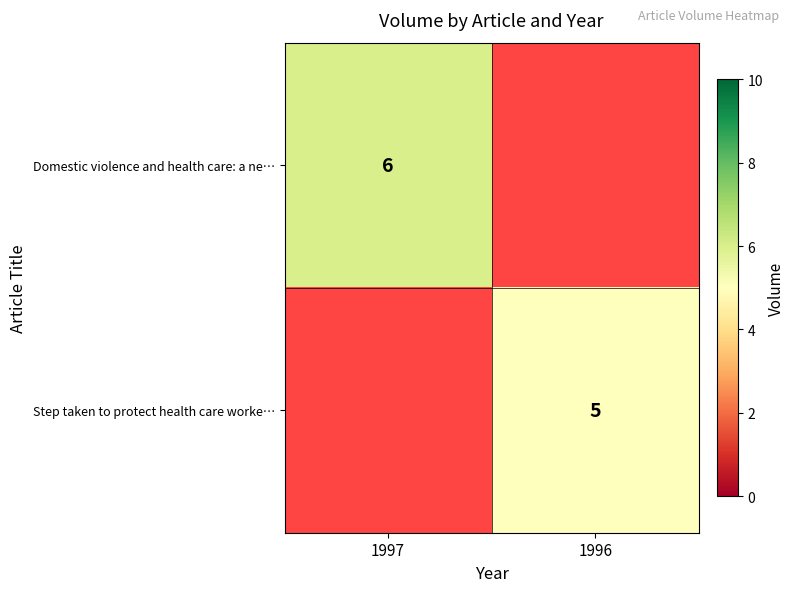

True or false: Step taken to protect health care worke… has a value of 5 at 1996.

True